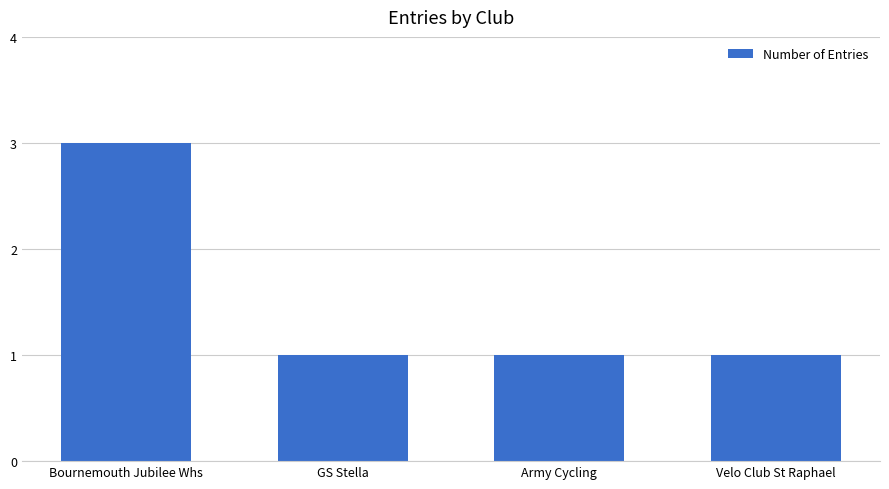

What is the sum of all values?

6